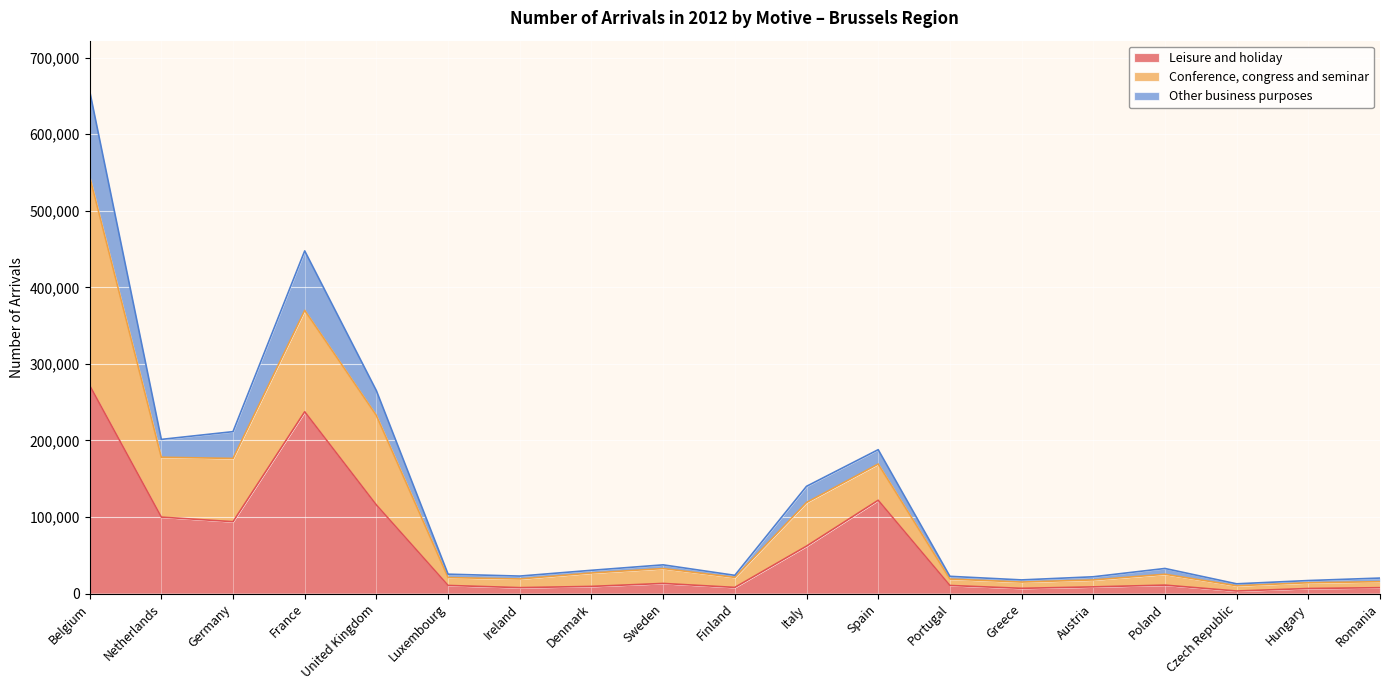

Between Spain and Netherlands, which is larger?

Spain